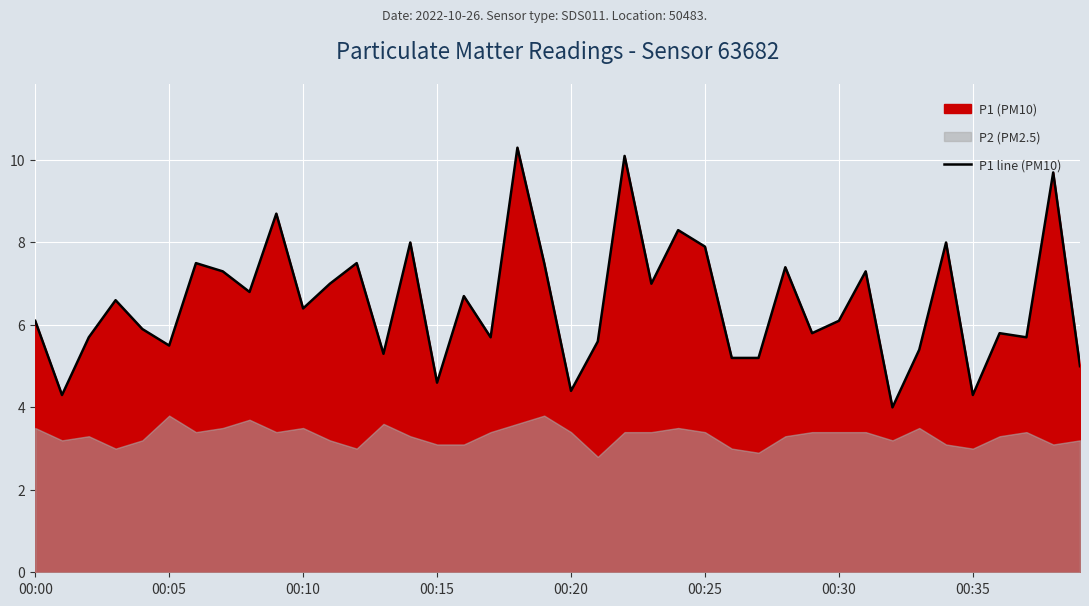

How many points are lower than both their immediate neighbors (excluding endpoints)?

13